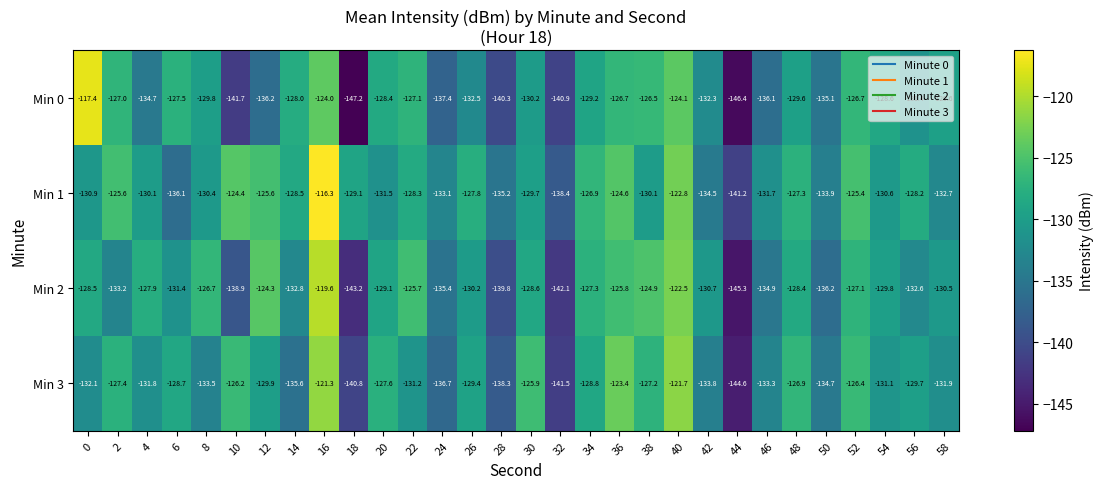

What is the sum of the Min 0 values at 20 and 12?

-264.6